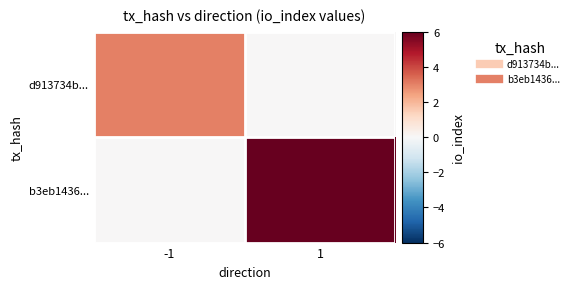

List the series in order of their overall mean, lowest first.

d913734b..., b3eb1436...